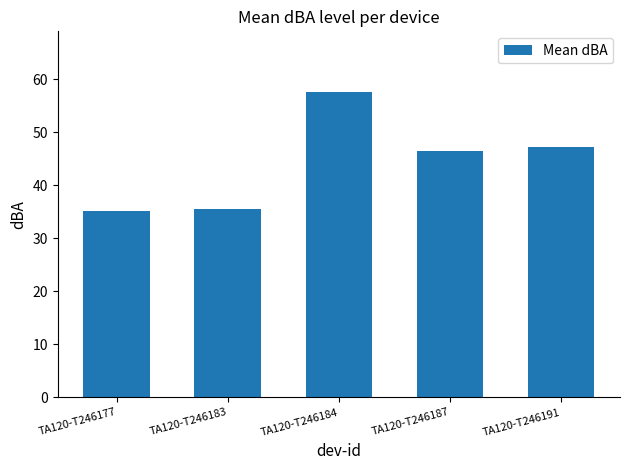

What is the maximum value shown in the chart?

57.5